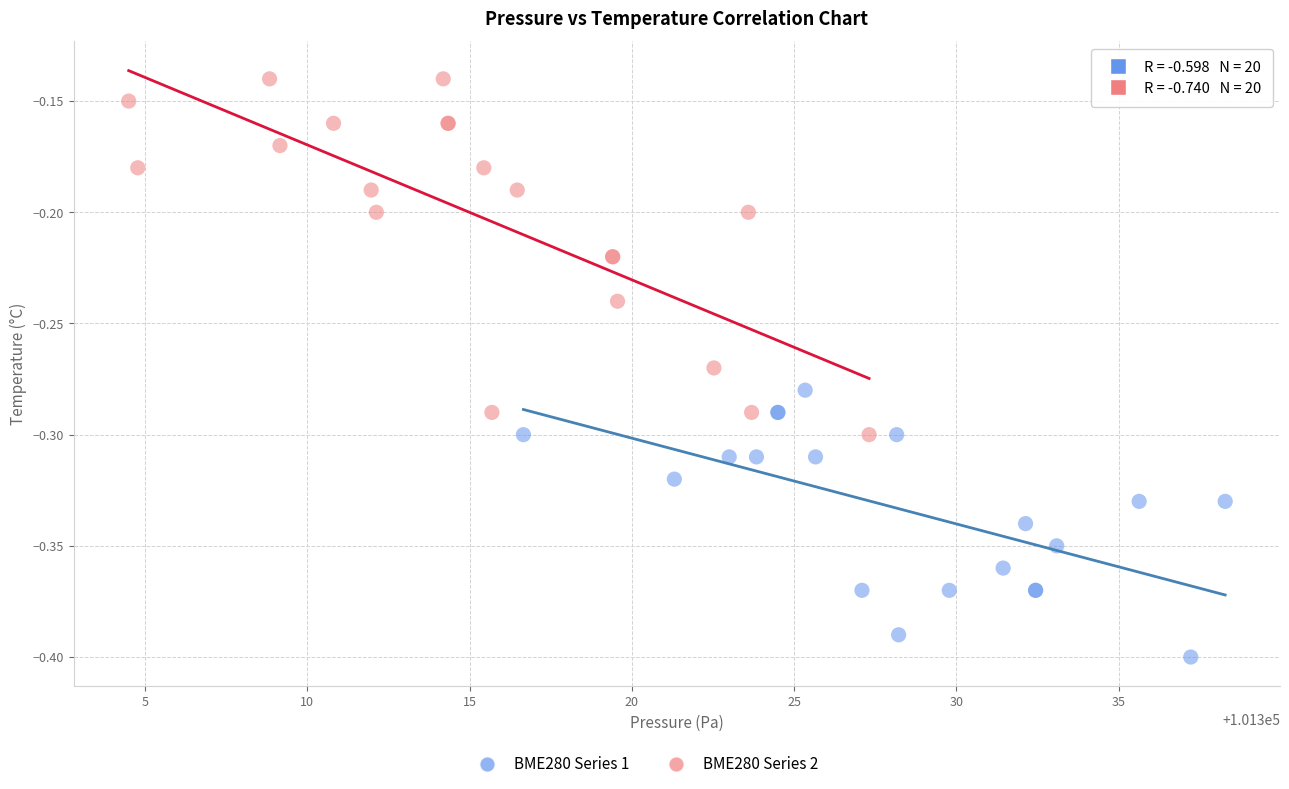

Which series has the largest Y range (max minus min)?

BME280 Series 2